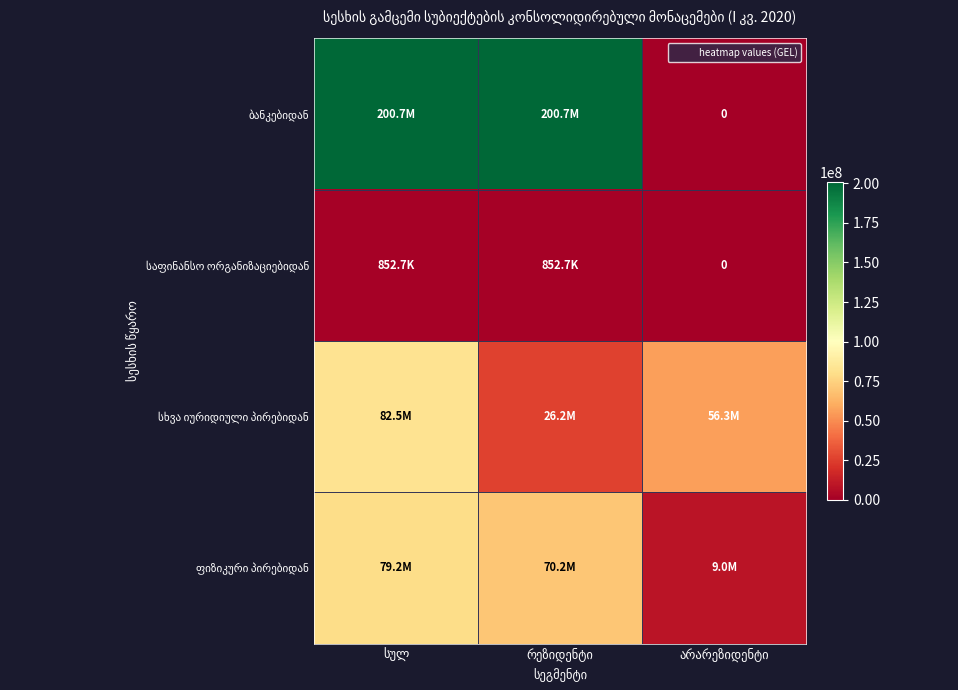

Which label corresponds to the smallest value in the chart?

არარეზიდენტი